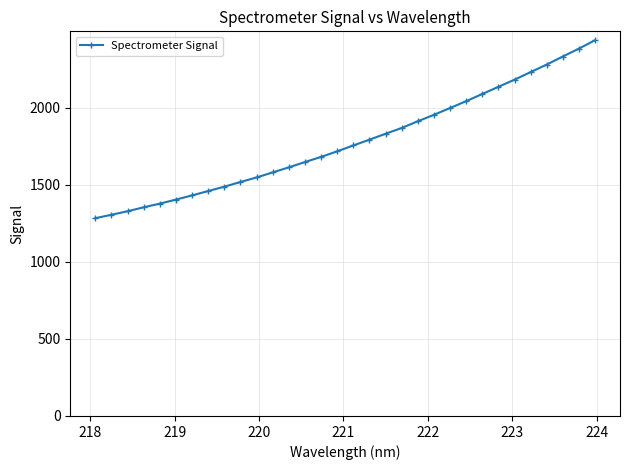

How many values exceed 1755?

16